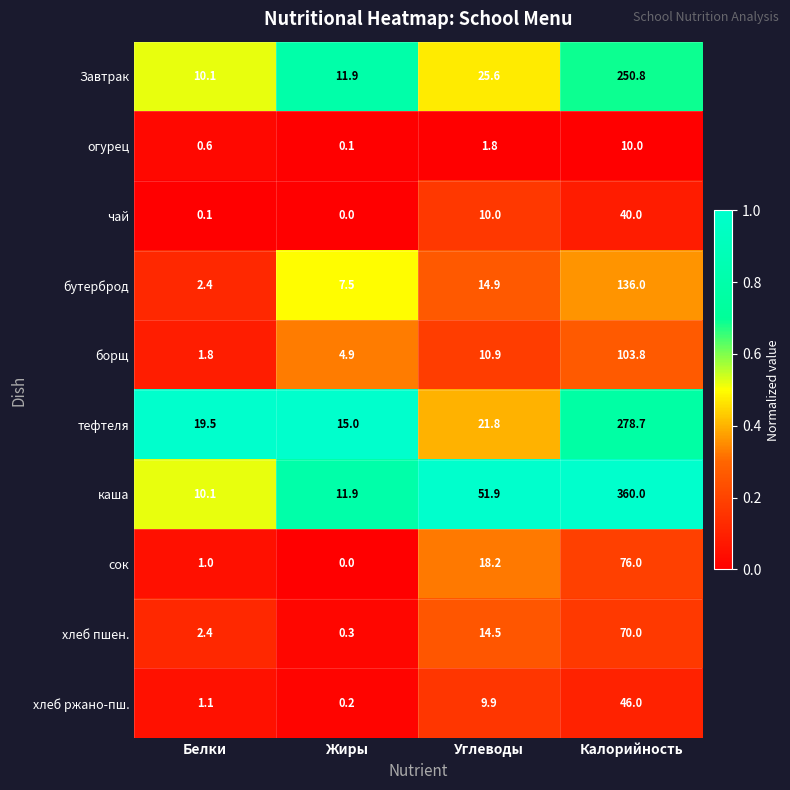

What is the difference between the second highest and minimum values in the бутерброд series?

12.5